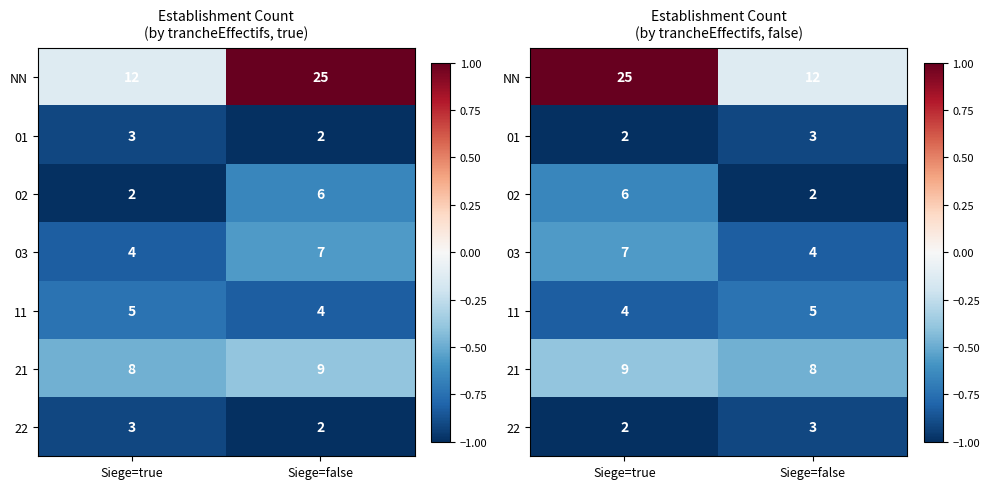

List the series in order of their peak value, highest first.

NN, 21, 03, 02, 11, 01, 22